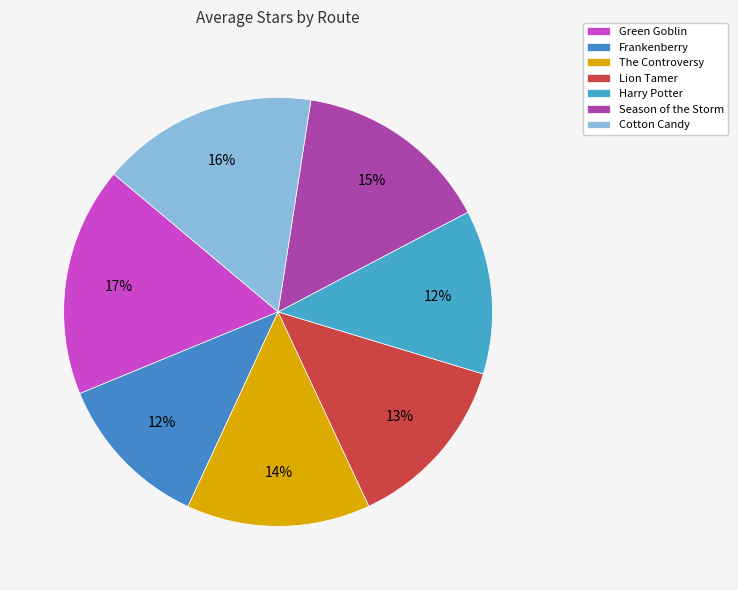

What is the ratio of the value at Harry Potter to the value at Frankenberry?

1.0